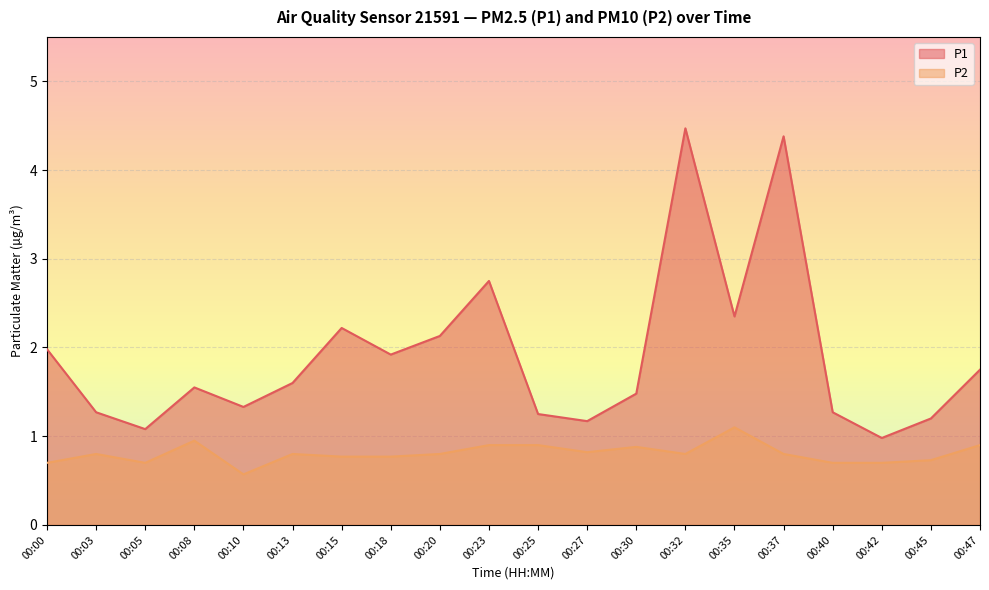

List the series in order of their overall mean, highest first.

P1, P2